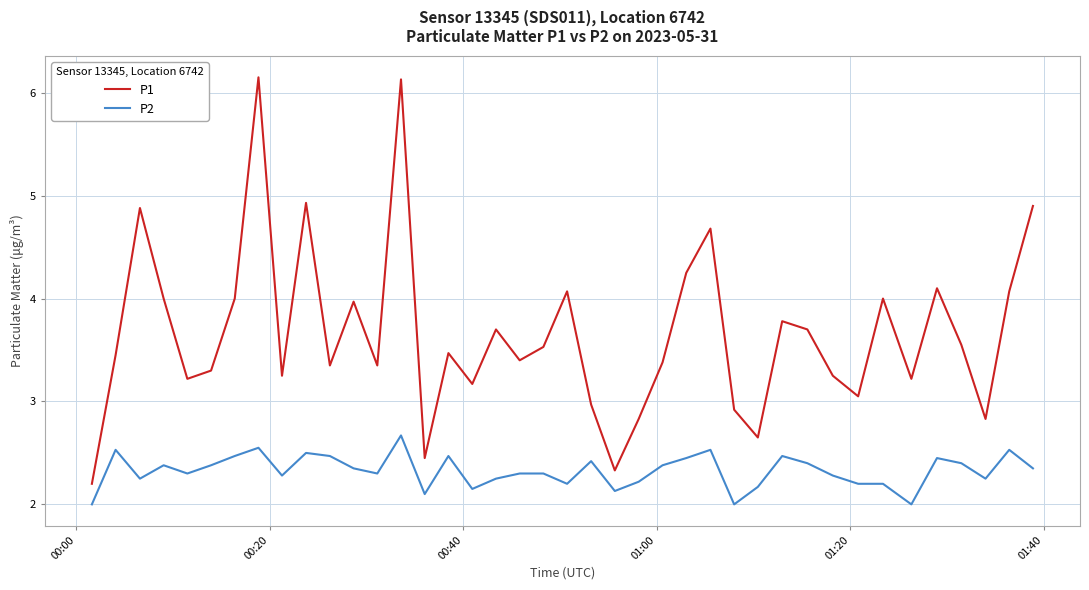

True or false: P2 and P1 intersect in this chart.

False